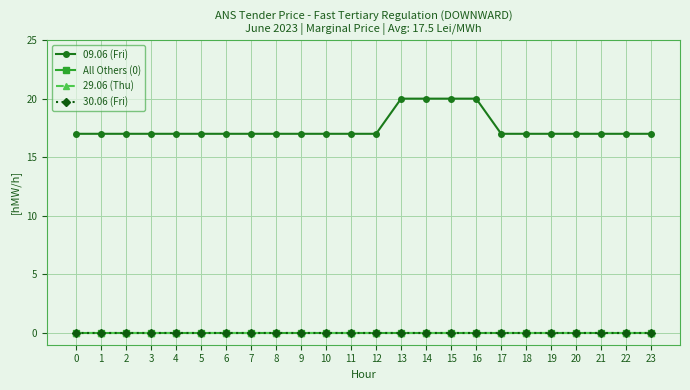

Which series has the widest spread of values?

09.06 (Fri)